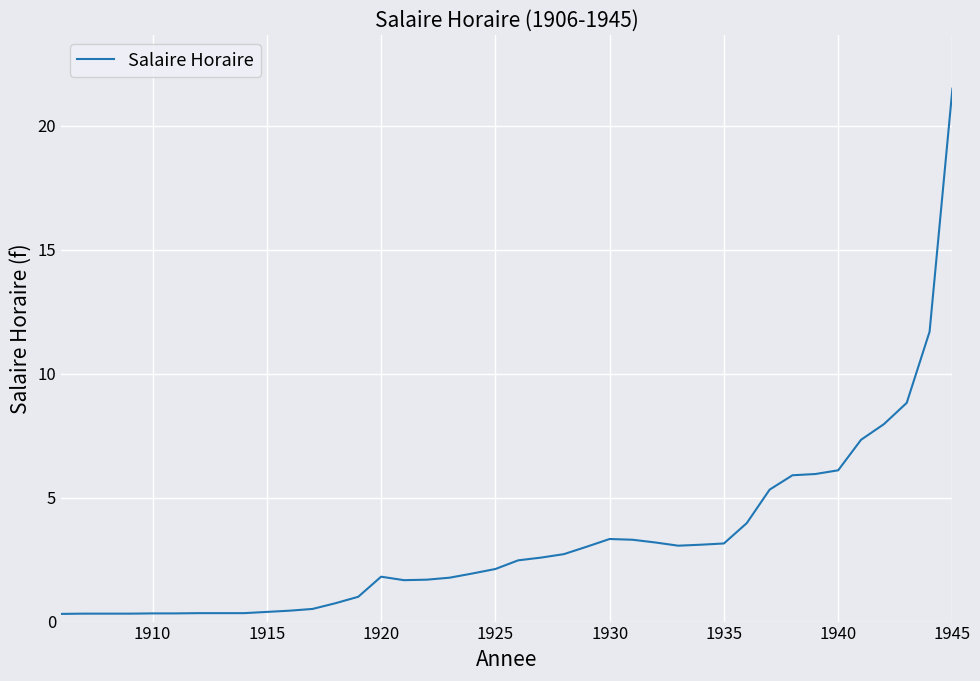

What is the difference between the maximum and minimum values?

21.2